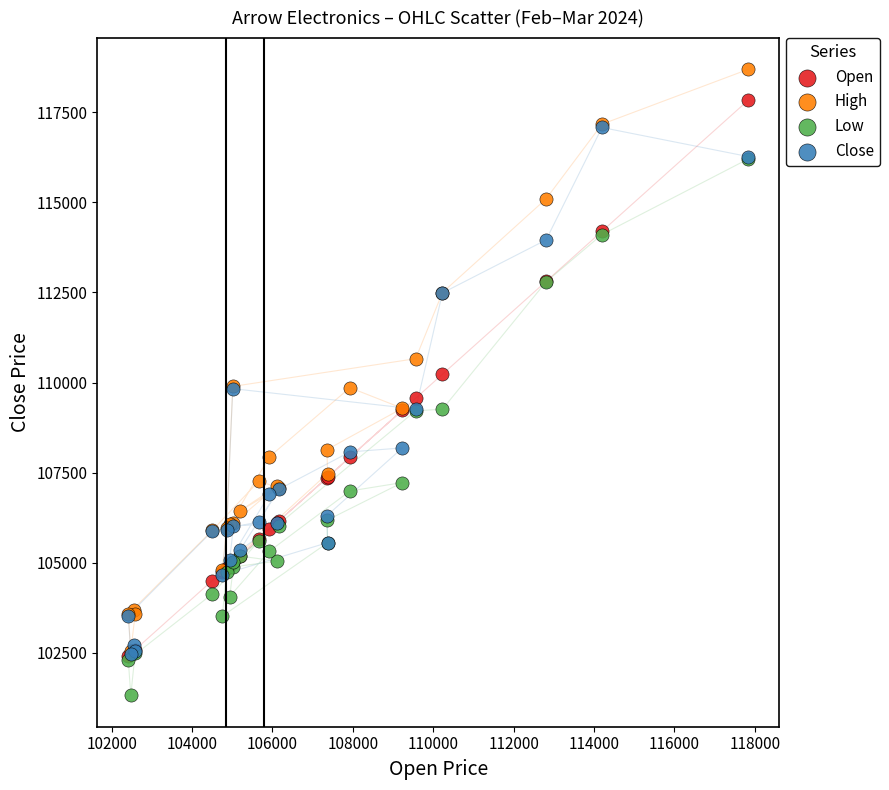

Which series reaches the maximum Y coordinate?

High